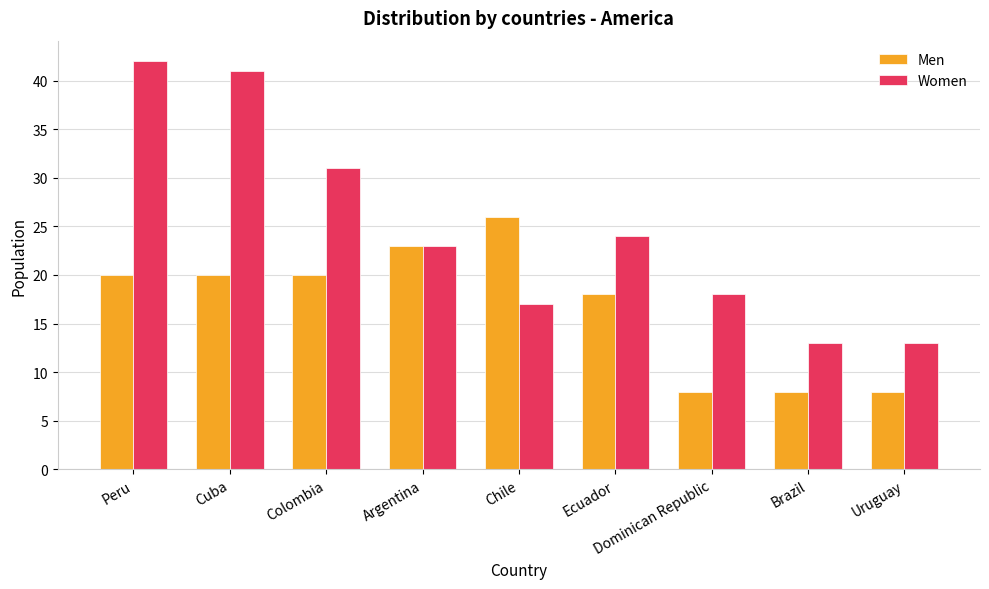

At how many categories does at least one series exceed 40?

2